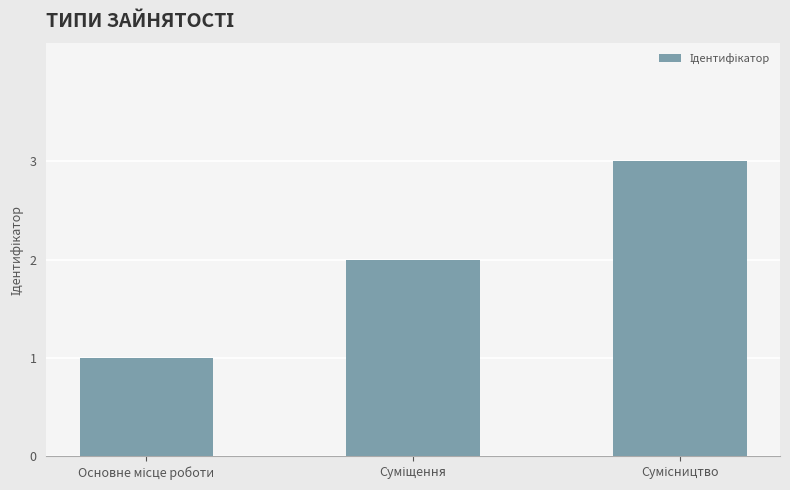

What is the maximum value shown in the chart?

3